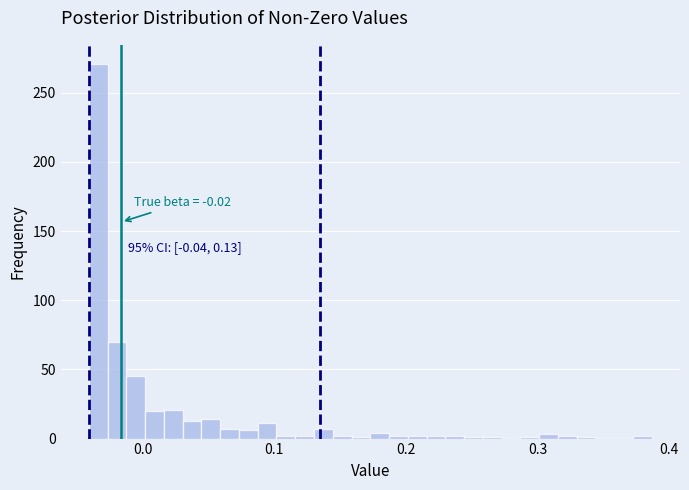

Read against the x-axis, roughly where is the centre of the tallest bar?

-0.03